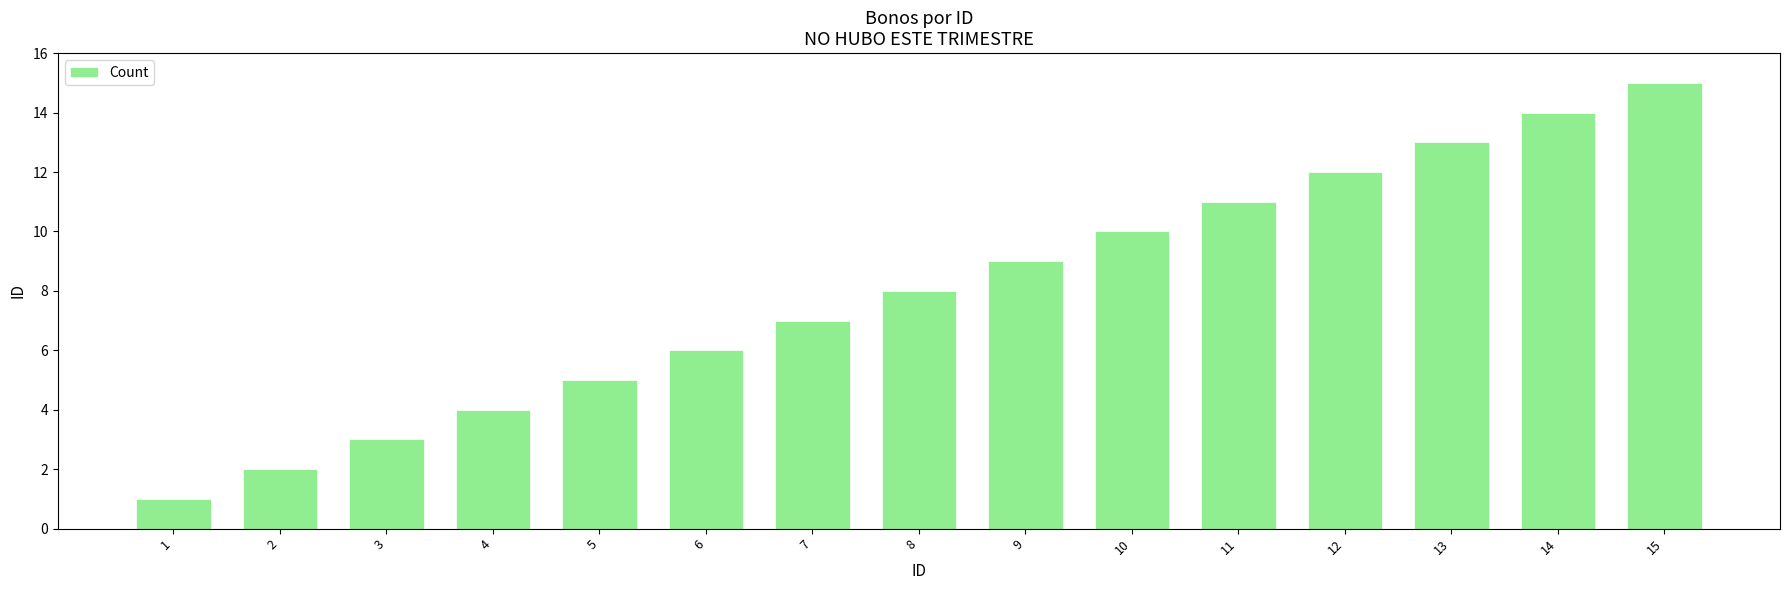

Rank the categories by value from highest to lowest.

15, 14, 13, 12, 11, 10, 9, 8, 7, 6, 5, 4, 3, 2, 1